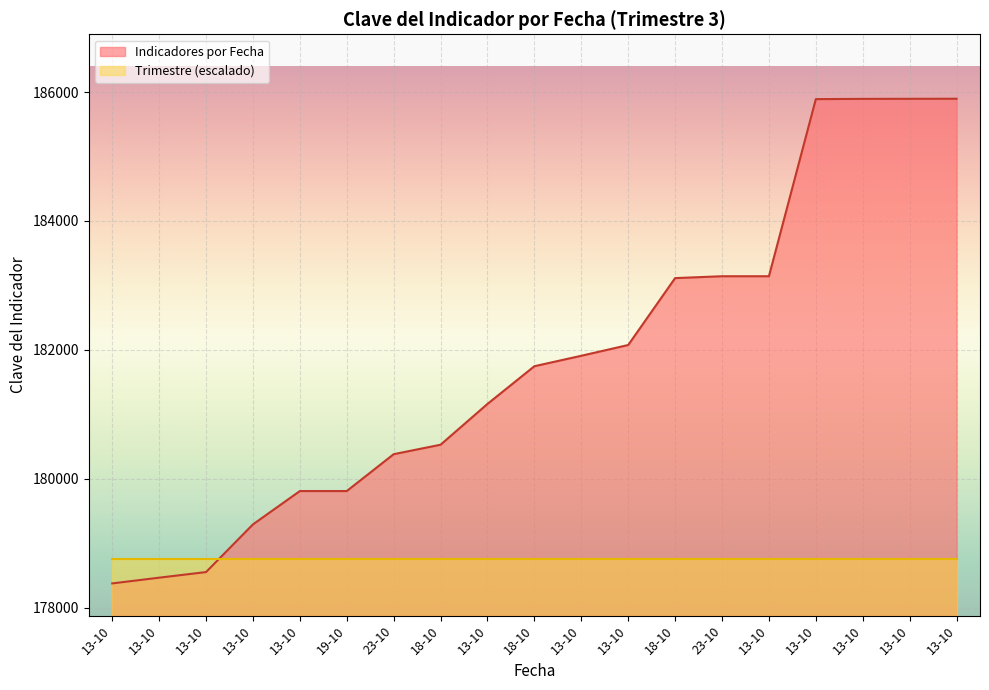

What is the difference between the maximum and minimum values?

7520